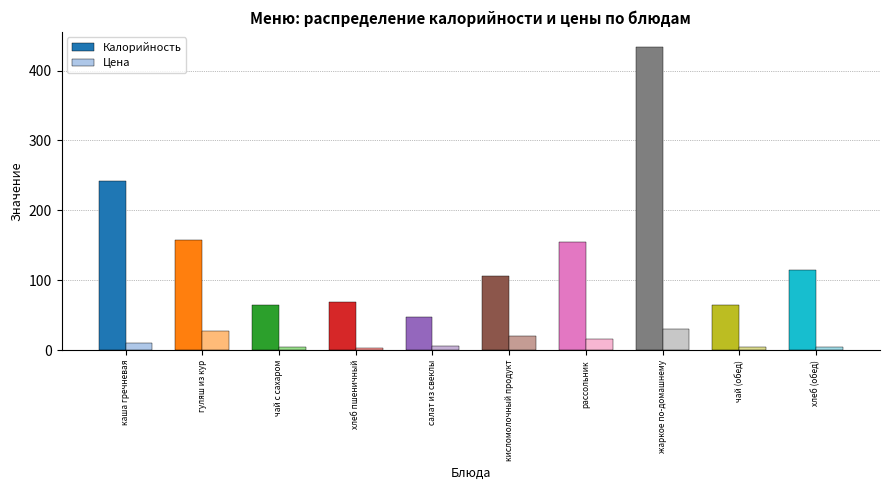

How many values in the Калорийность series exceed 114?

5